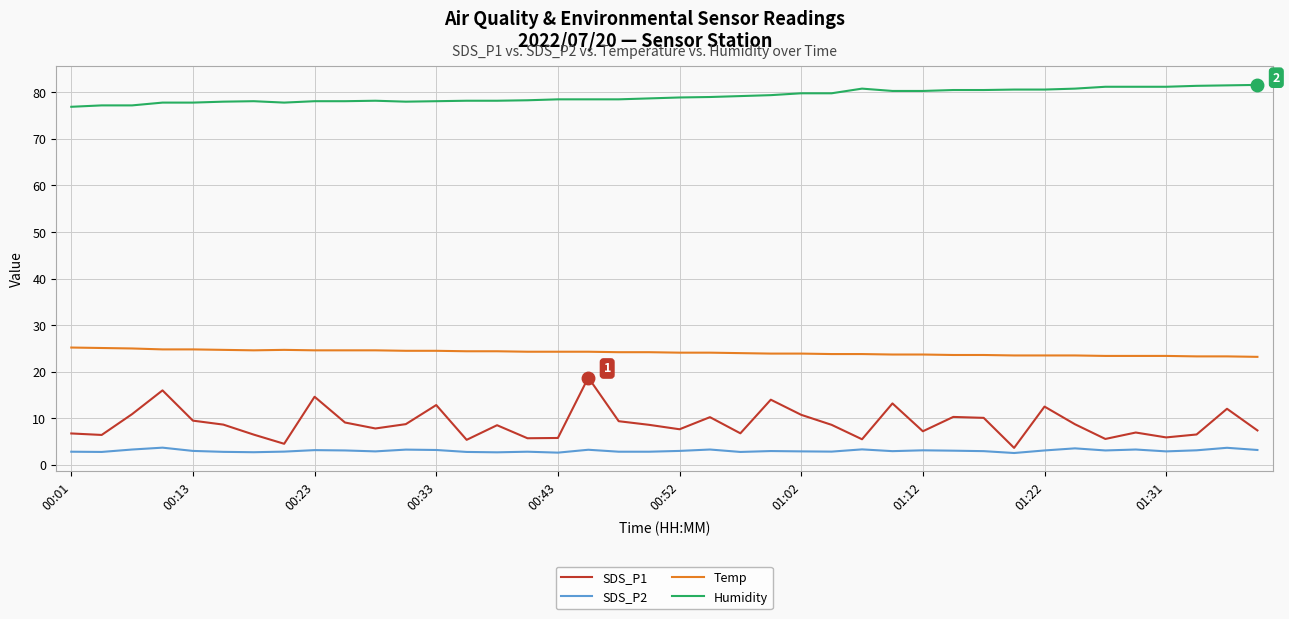

What is the sum of all SDS_P1 values?

358.2